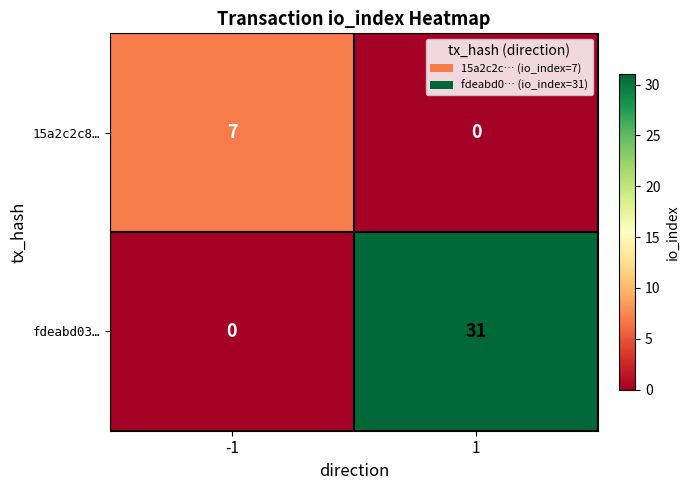

The fdeabd03… series shows 0 at -1. True or false?

True